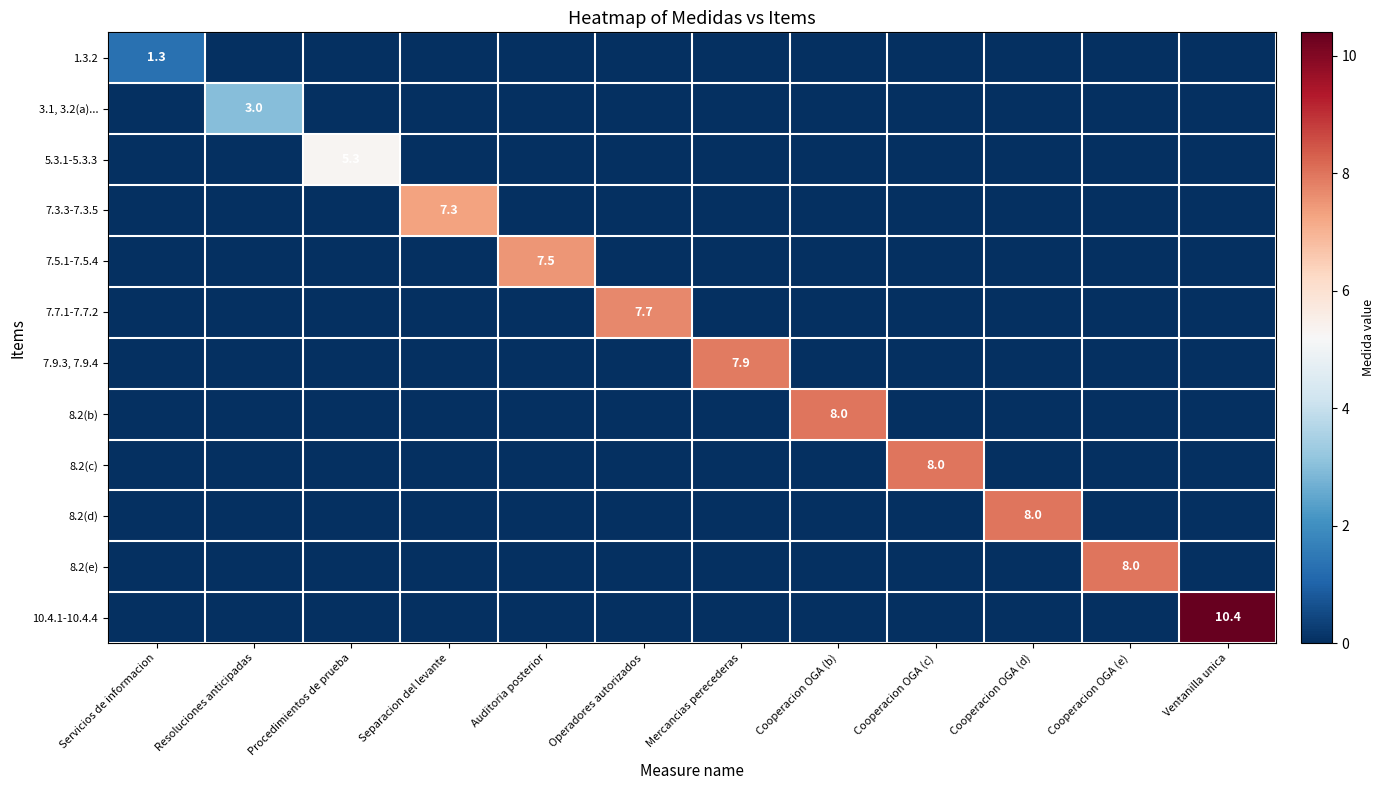

At which category is the sum across all series the highest?

Ventanilla unica